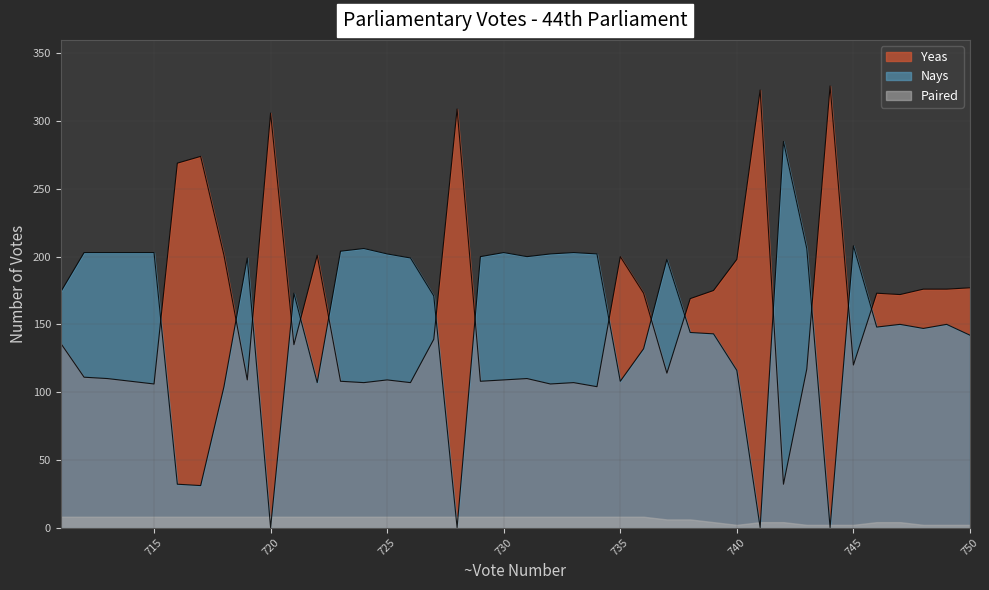

What is the spread (max minus min) of values at 735?

192